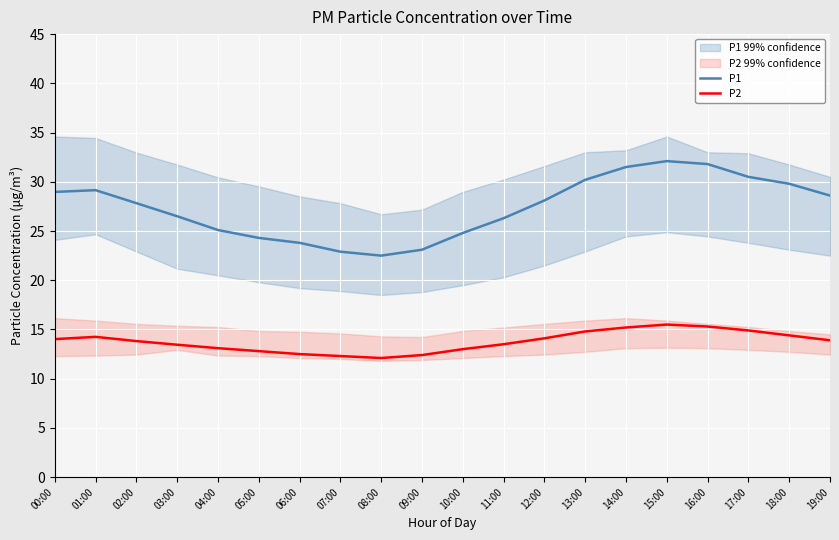

At which label does P1 reach its peak?

15:00